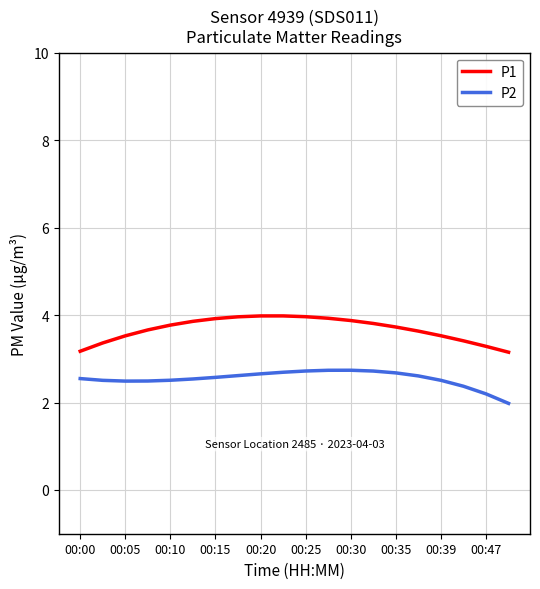

What is the lowest value of the P2 series?

2.0